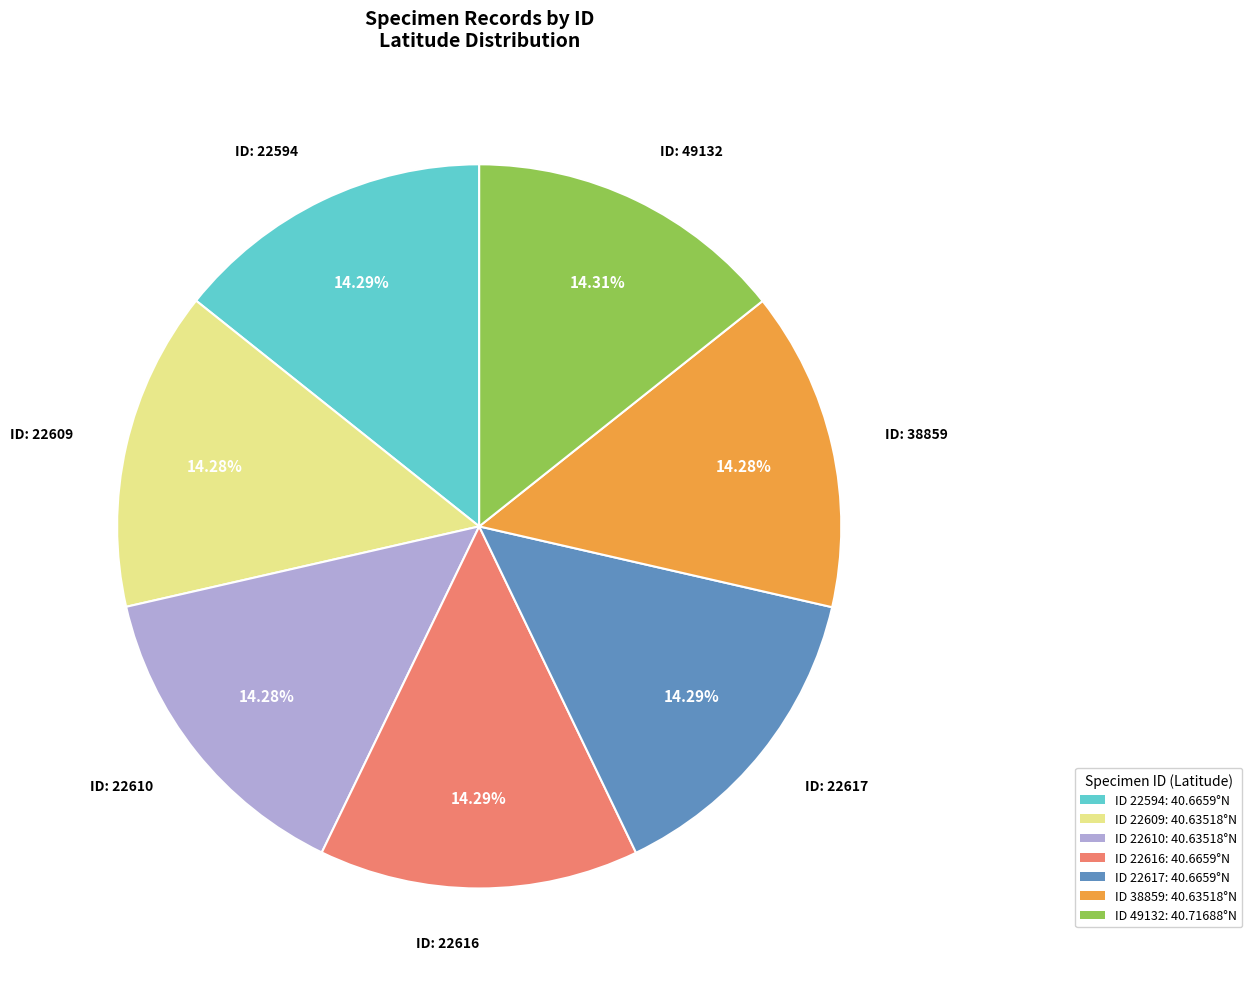

Combined, do ID 49132: 40.71688°N and ID 22617: 40.6659°N account for over 50%?

No